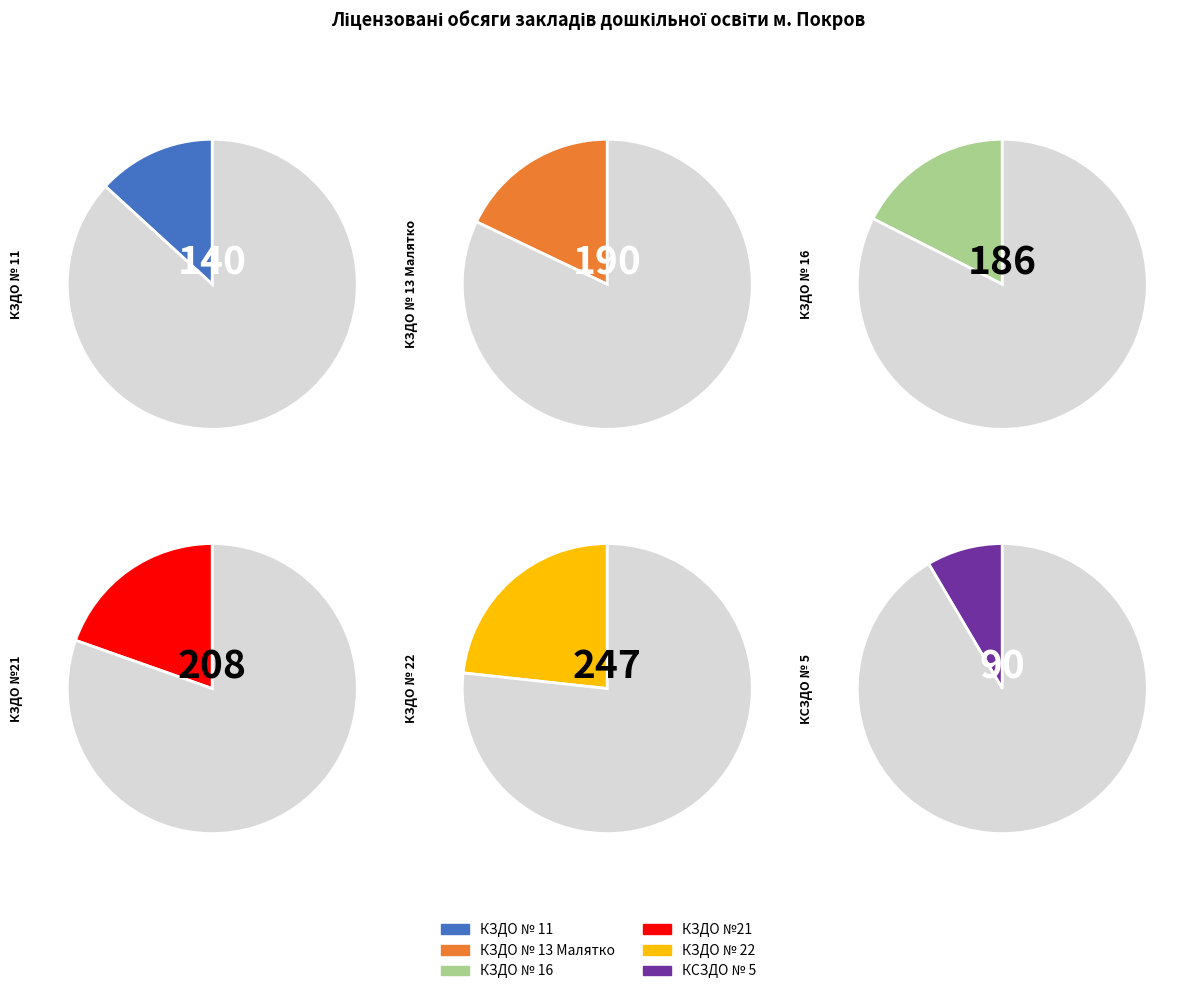

Which slice is the largest?

КЗДО № 22